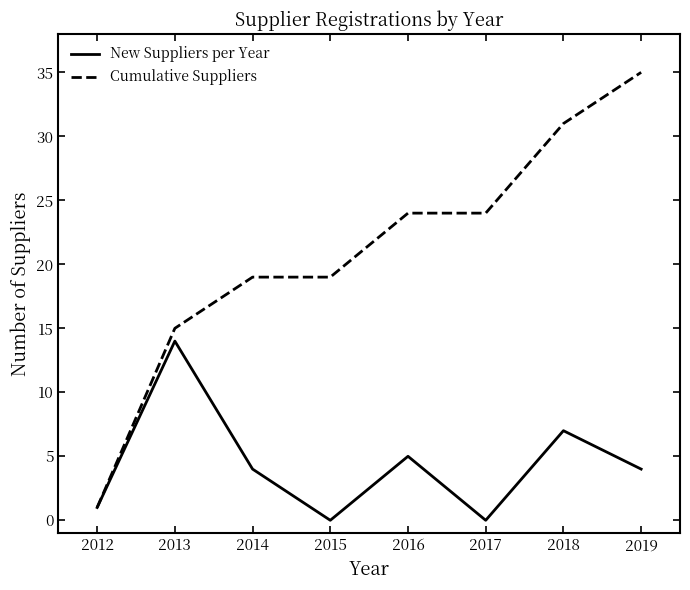

Reading left to right, transcribe all the data shown in this chart.

New Suppliers per Year: 2012=1	2013=14	2014=4	2015=0	2016=5	2017=0	2018=7	2019=4
Cumulative Suppliers: 2012=1	2013=15	2014=19	2015=19	2016=24	2017=24	2018=31	2019=35